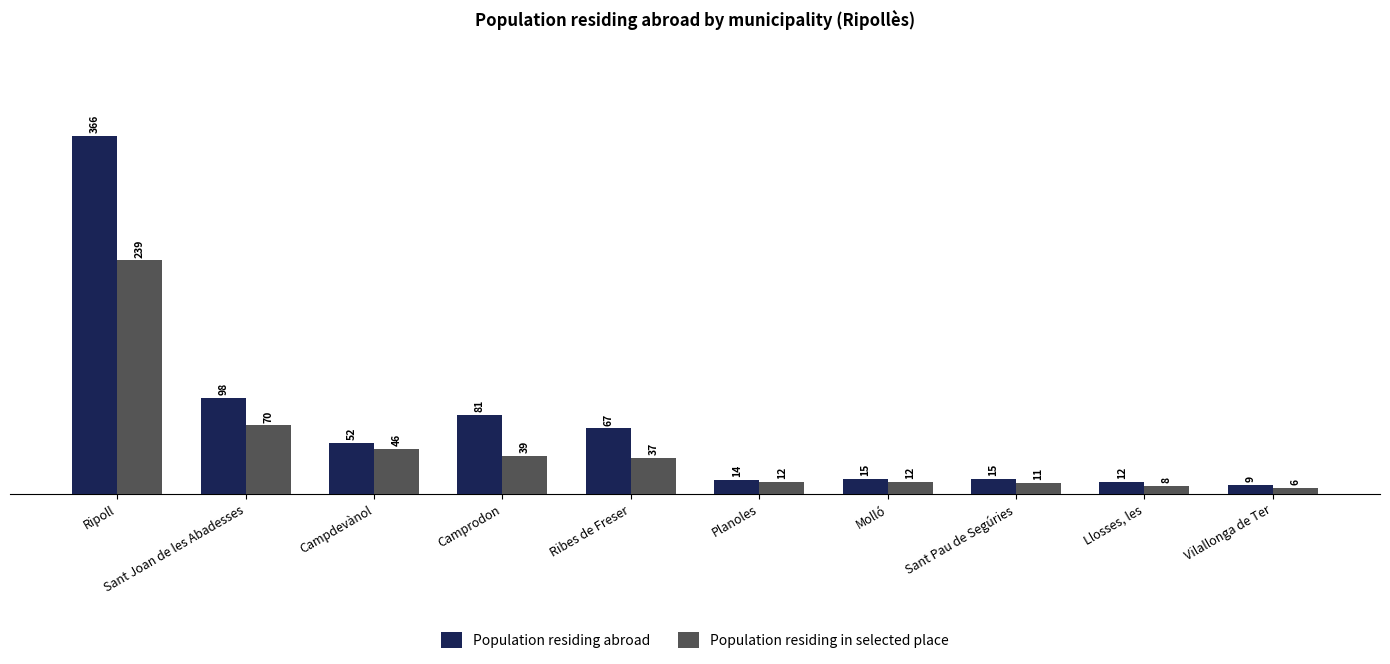

Between Camprodon and Sant Pau de Segúries, which series saw the biggest shift?

Population residing abroad